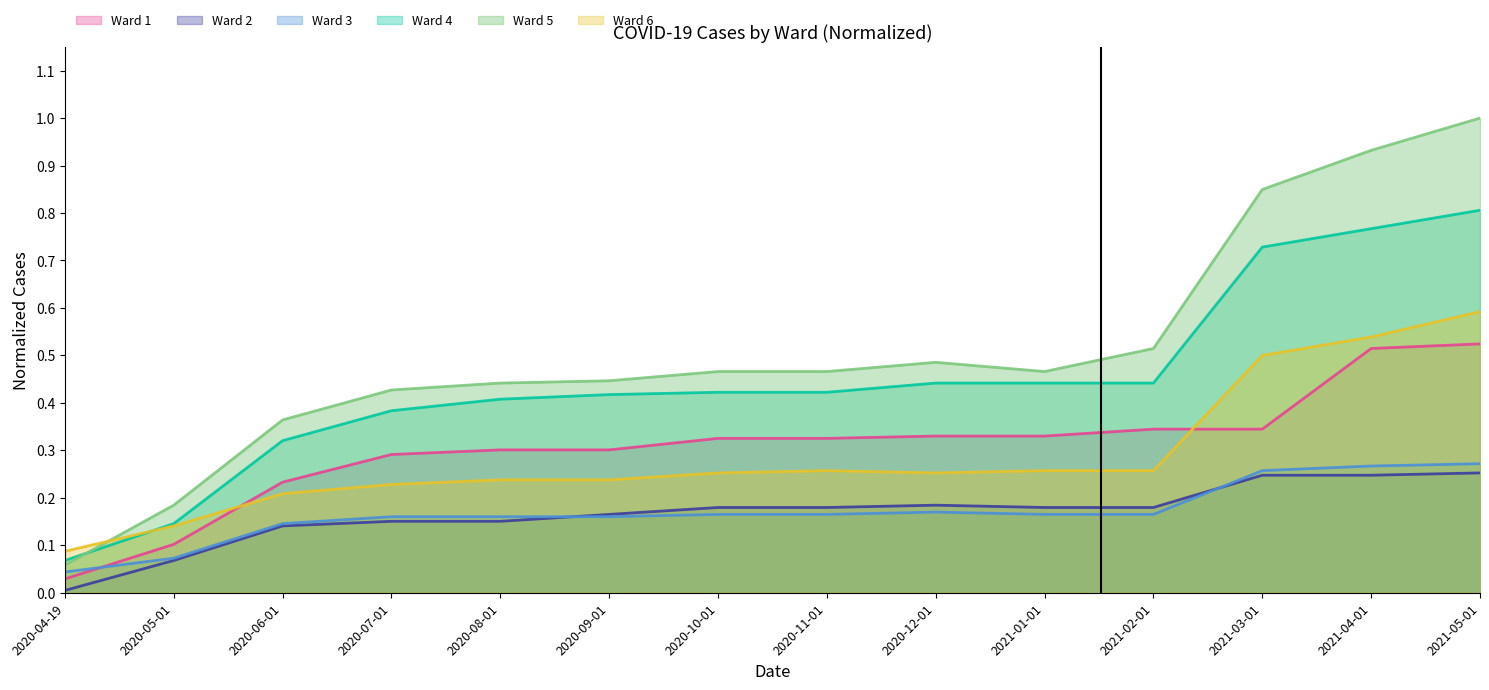

At which category is the sum across all series the highest?

2021-05-01